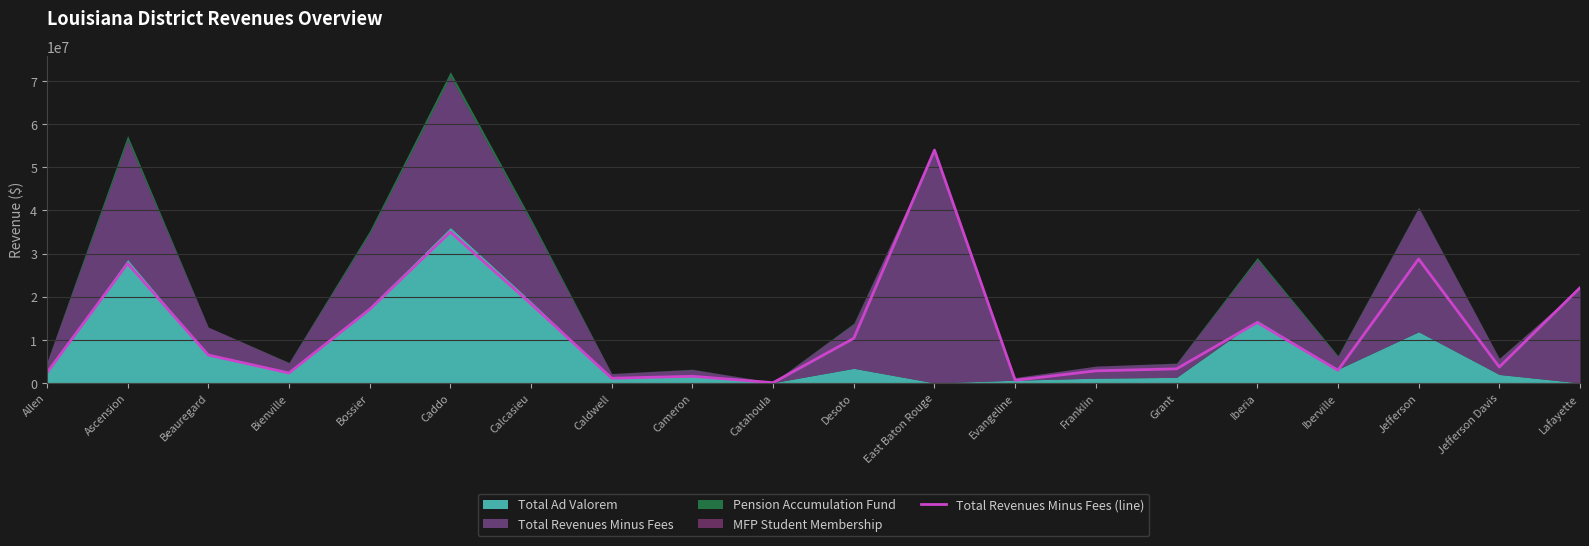

Does the chart display data point markers on the line(s)?

No